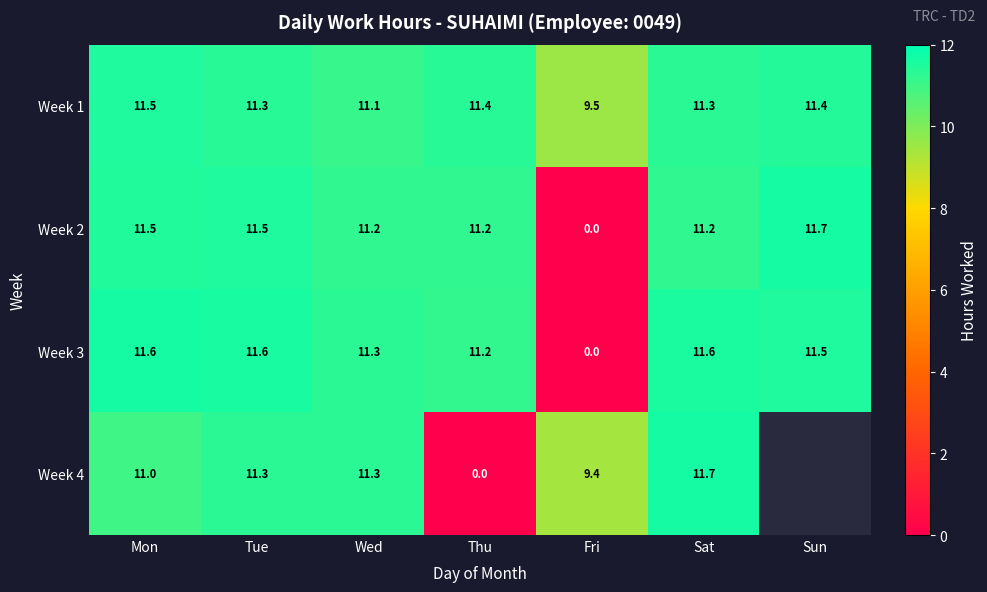

What is the greatest value displayed?

11.7